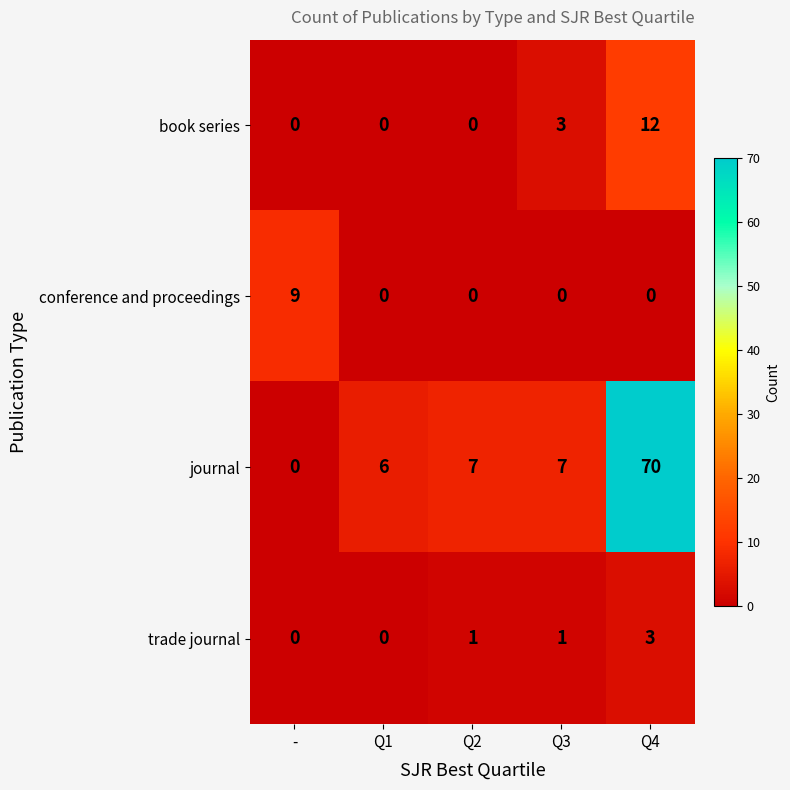

The book series series shows 20 at Q4. True or false?

False